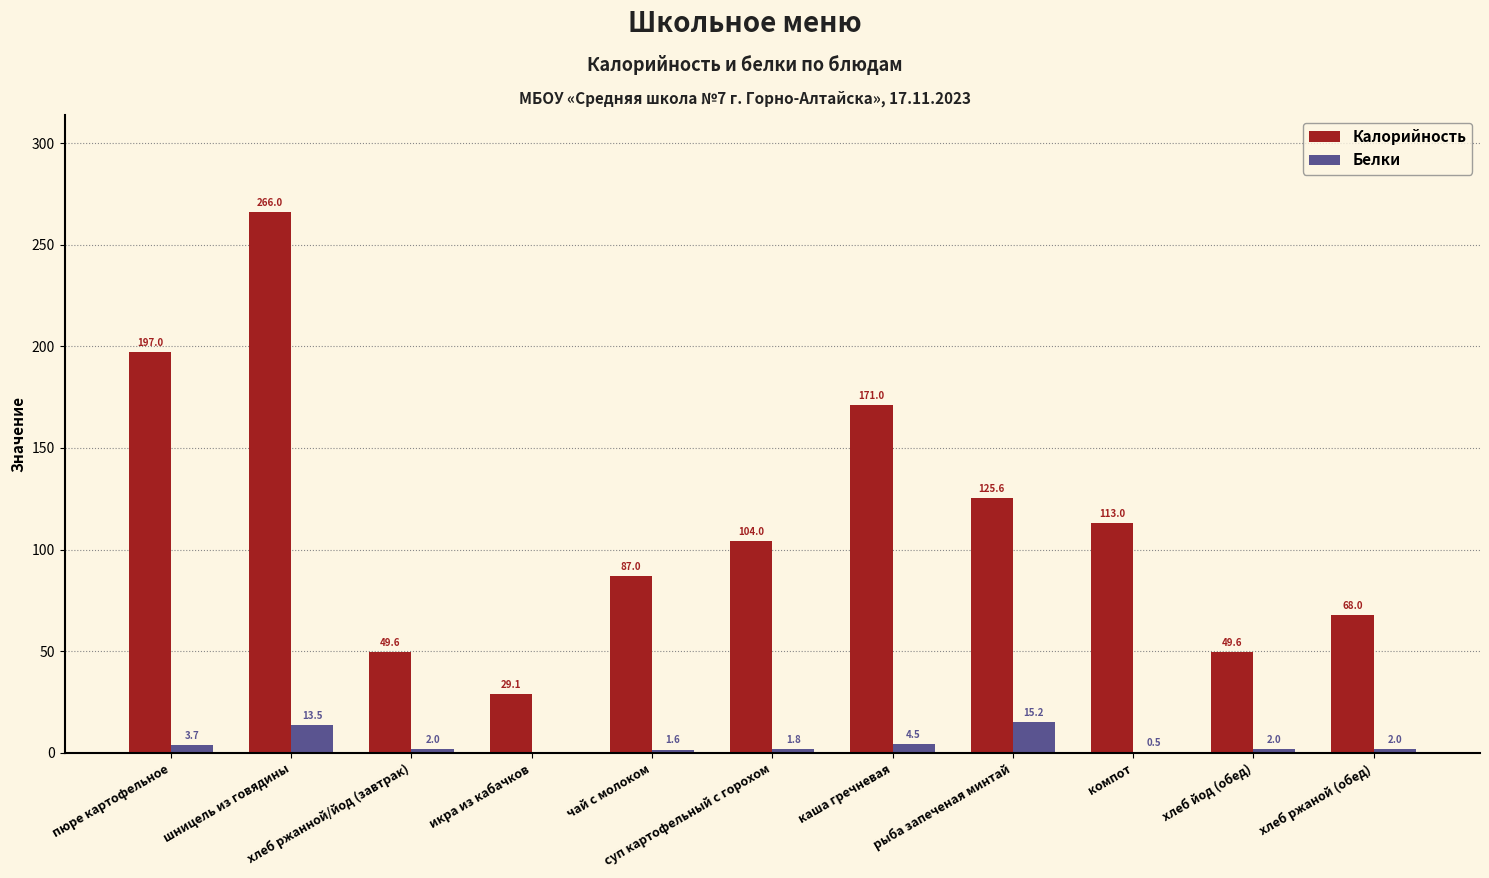

Which series changed the most between каша гречневая and хлеб ржаной (обед)?

Калорийность